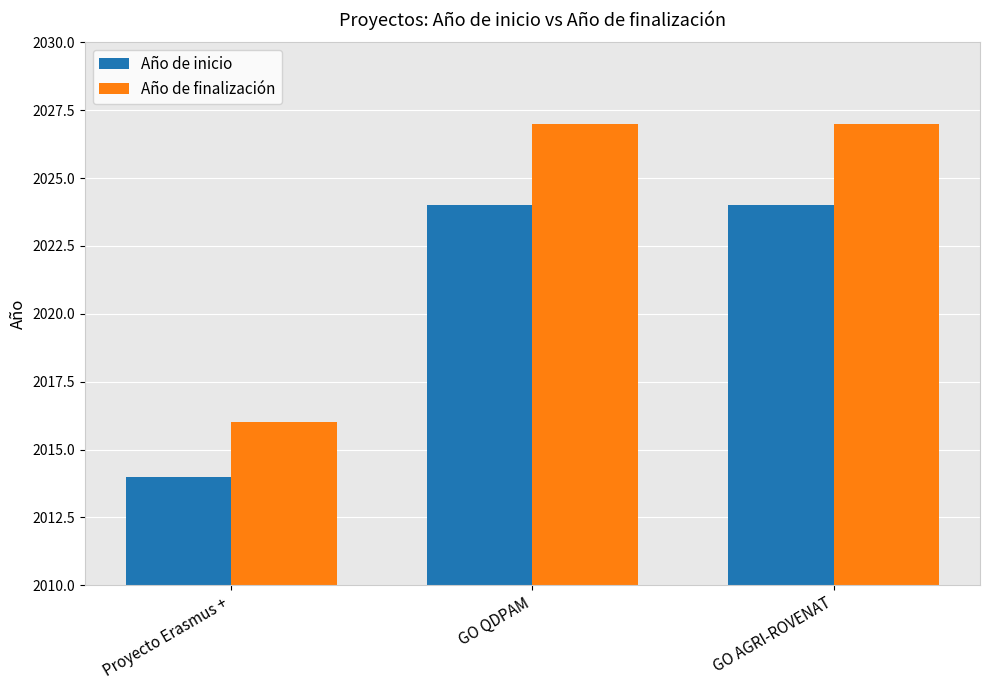

What is the greatest value displayed?

2027